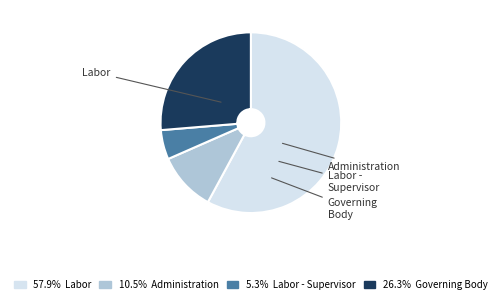

To the nearest percent, what portion does Administration represent?

11%